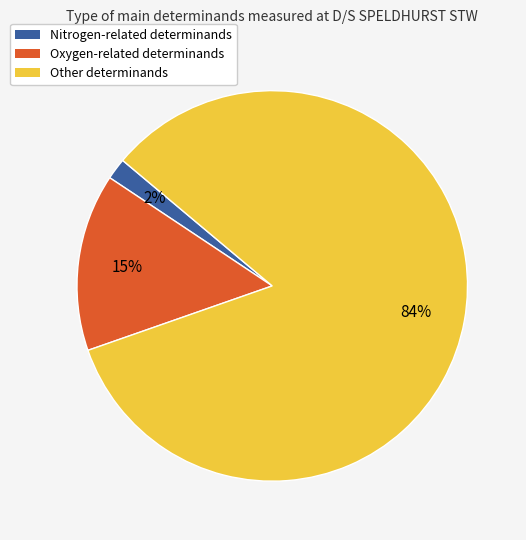

Is there a majority slice in this chart?

Yes